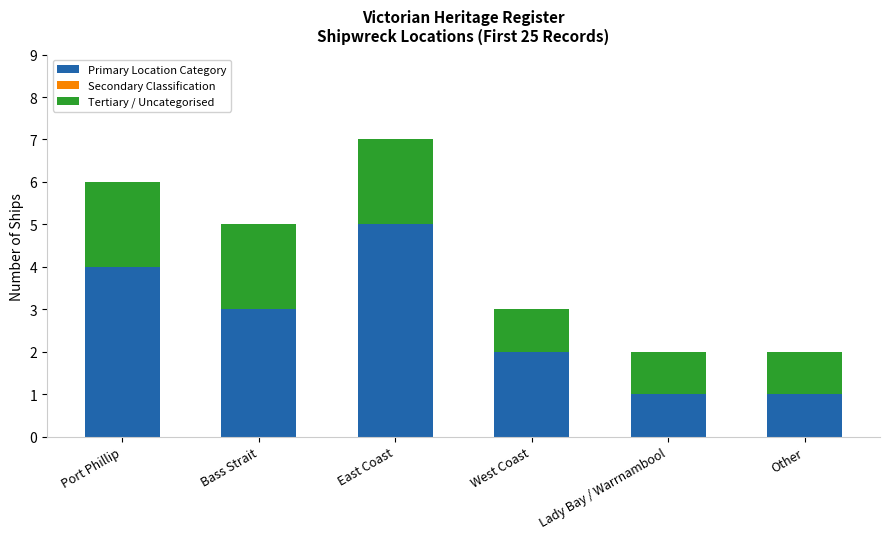

What value does the Primary Location Category series have at Port Phillip?

4